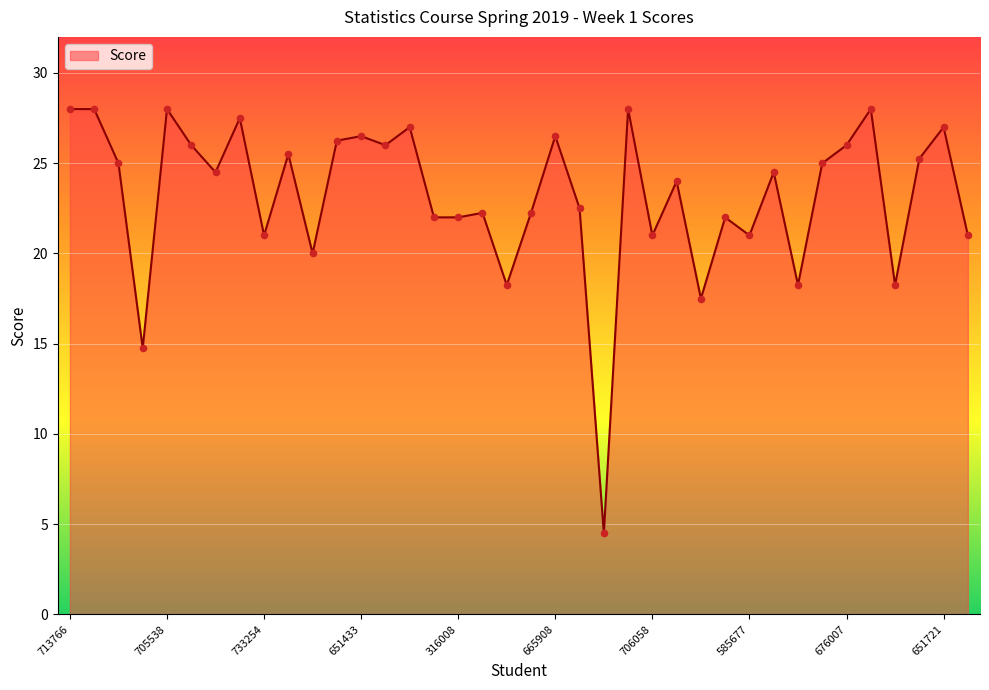

What is the difference between the maximum and minimum values?

23.5